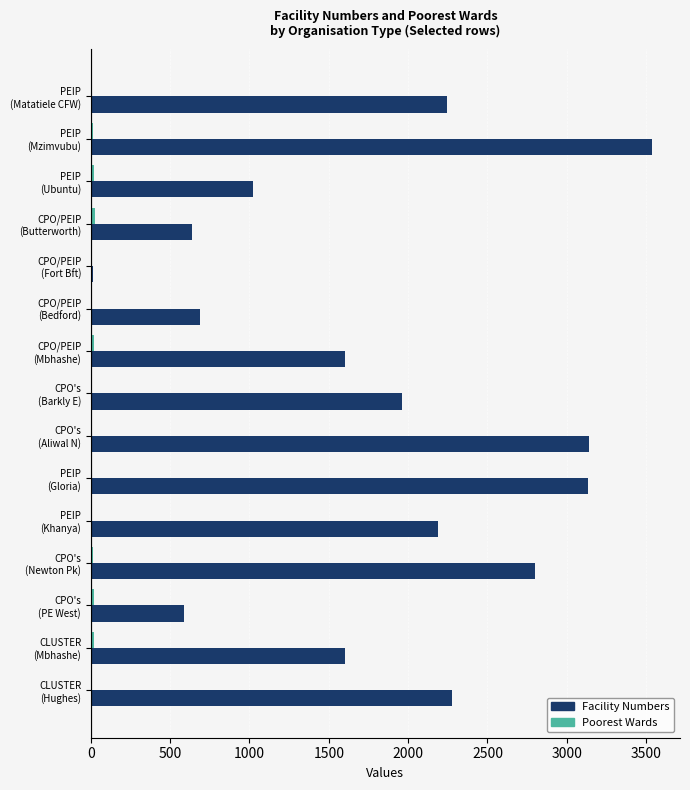

What is the highest value of the Facility Numbers series?

3537